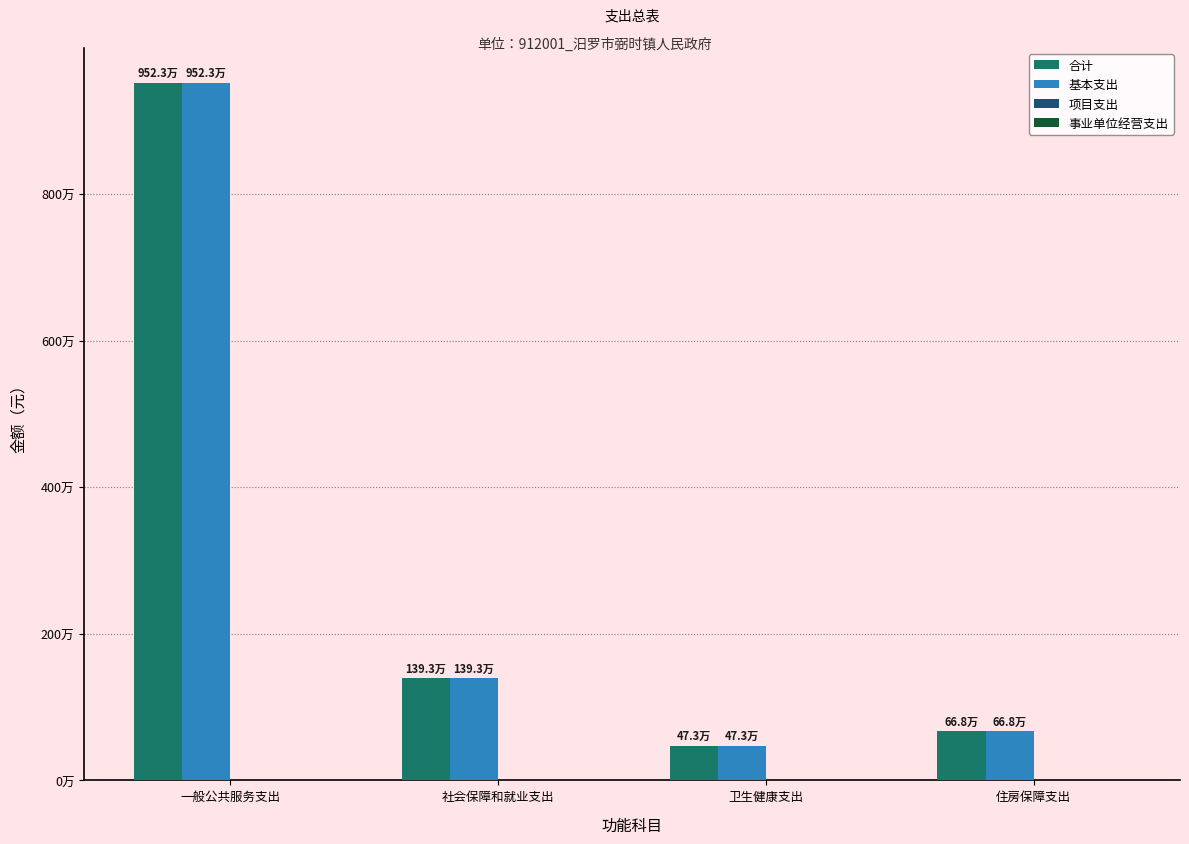

Which series has the widest spread of values?

合计